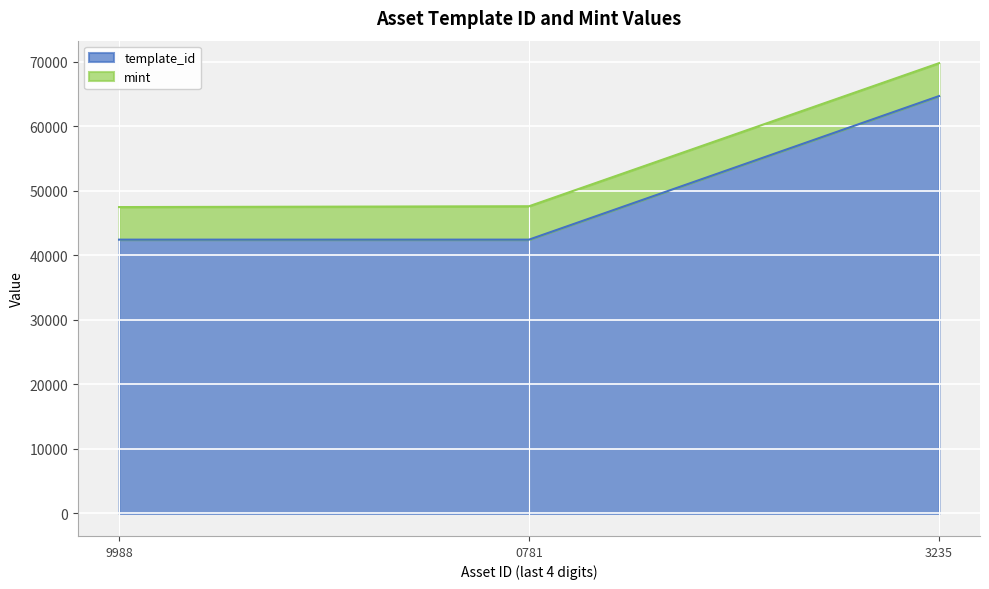

What is the total value across all series at 0781?

47590